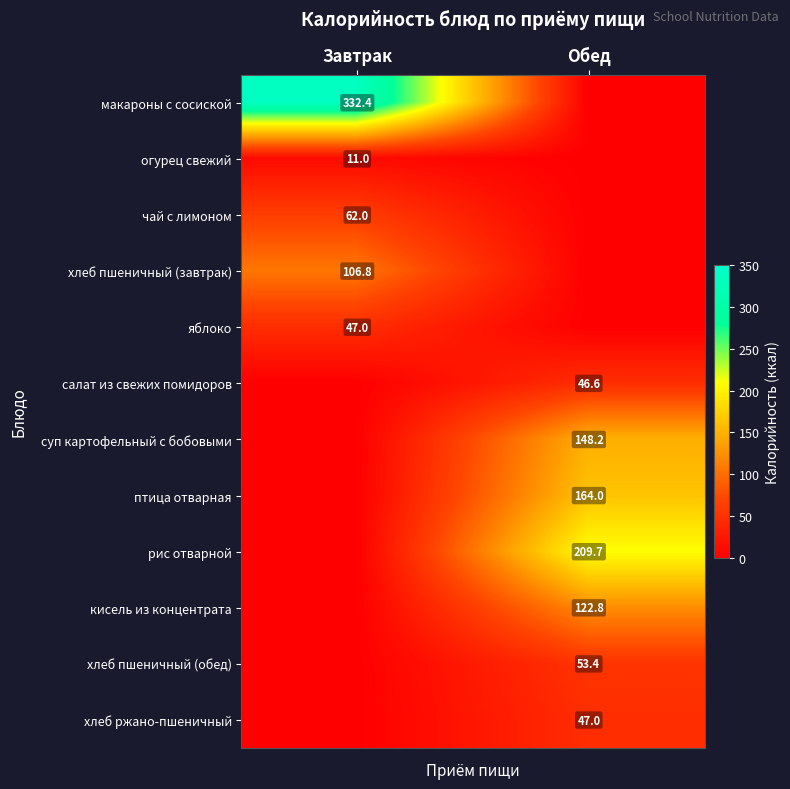

What is the spread (max minus min) of values at Обед?

209.7